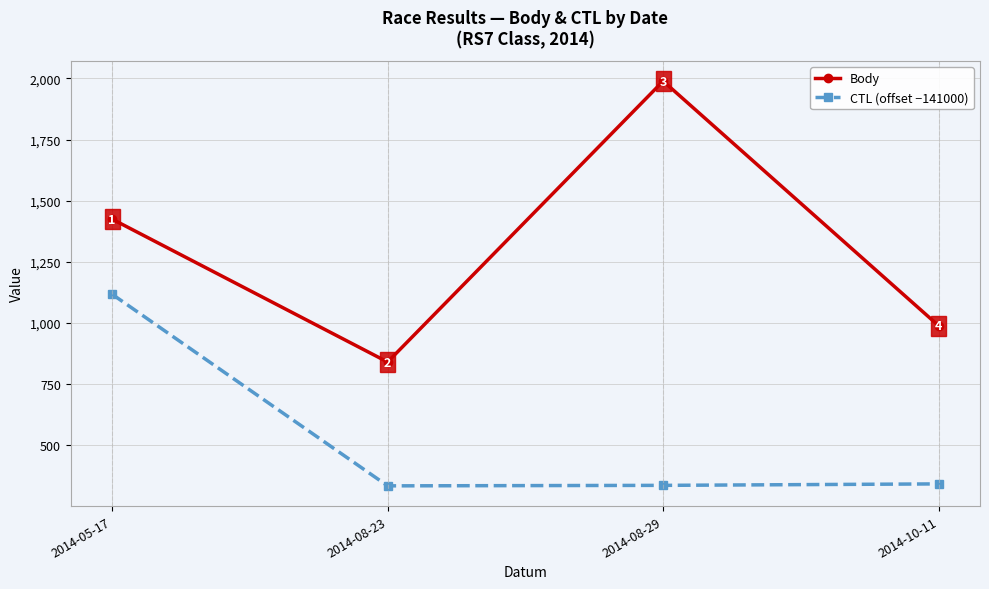

List the series in order of their peak value, lowest first.

CTL (offset −141000), Body